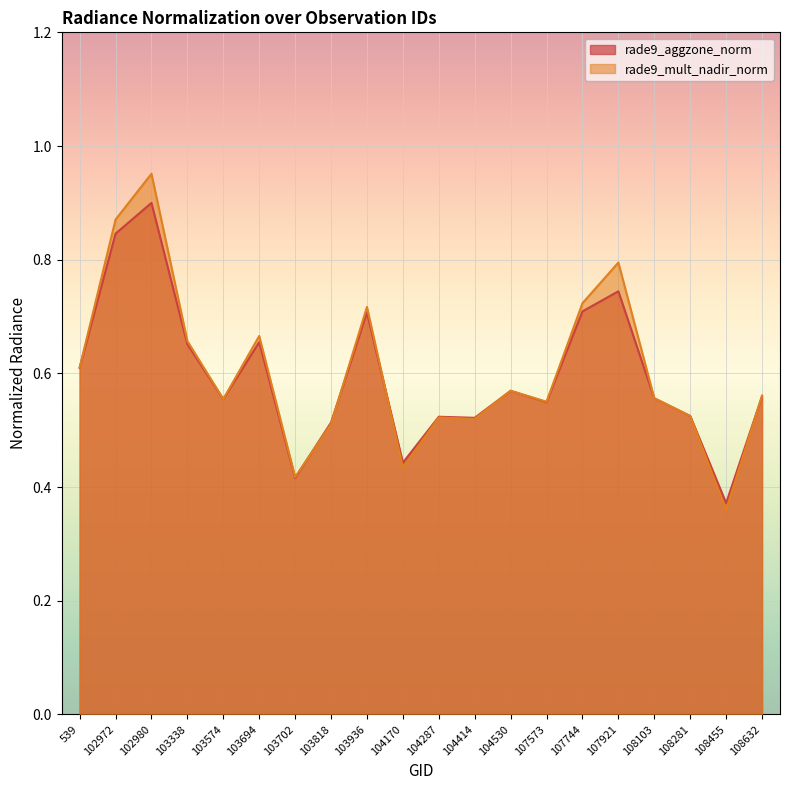

The value of rade9_mult_nadir_norm at 108281 is 0.7. True or false?

False